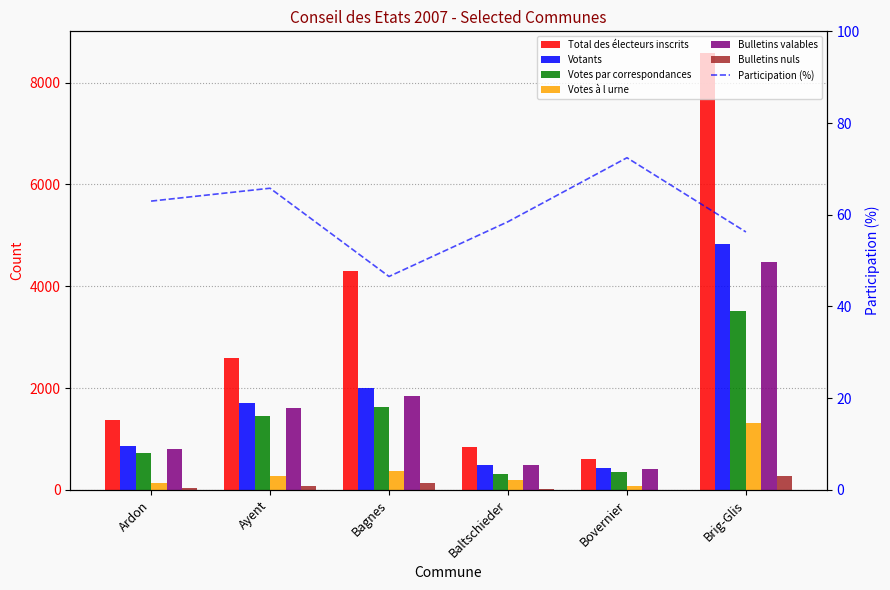

What is the sum of all Bulletins valables values?

9605